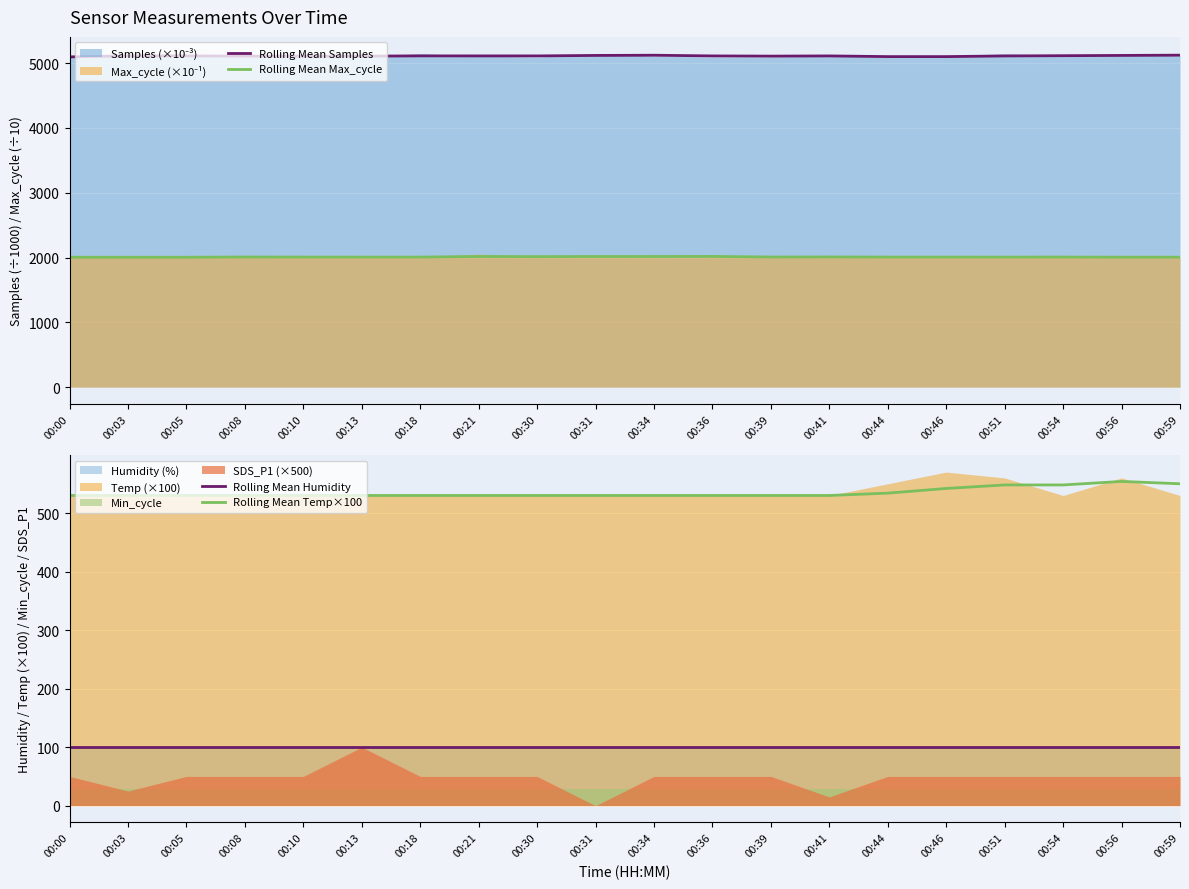

What is the lowest value of the Rolling Mean Samples series?

5095.1